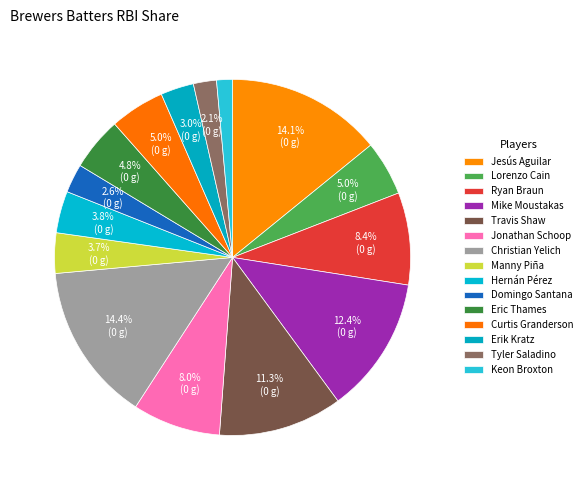

To the nearest percent, what is the average slice percentage?

7%